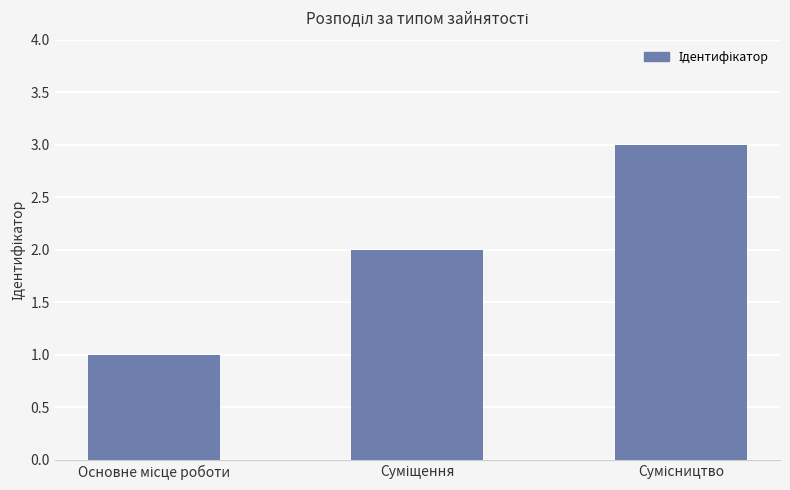

What is the sum of all values?

6